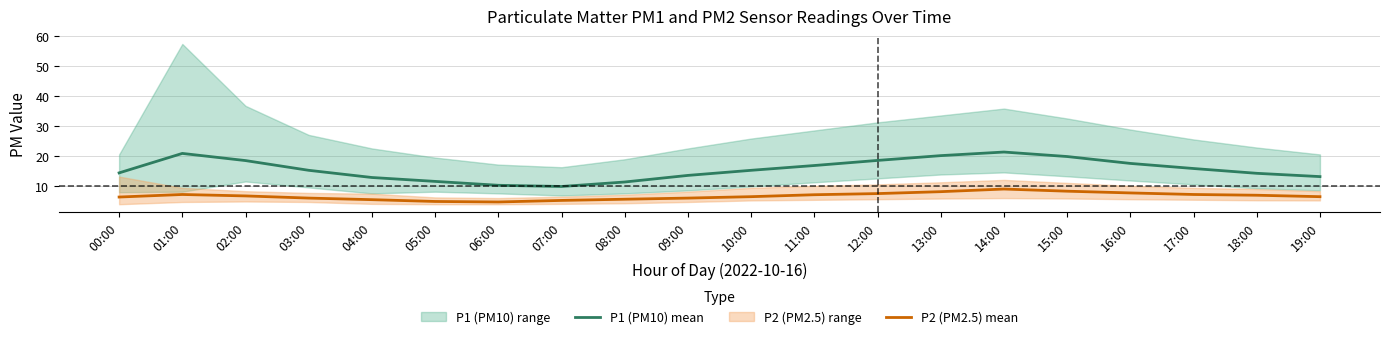

The value of P2 (PM2.5) mean at 17:00 is 7.1. True or false?

True